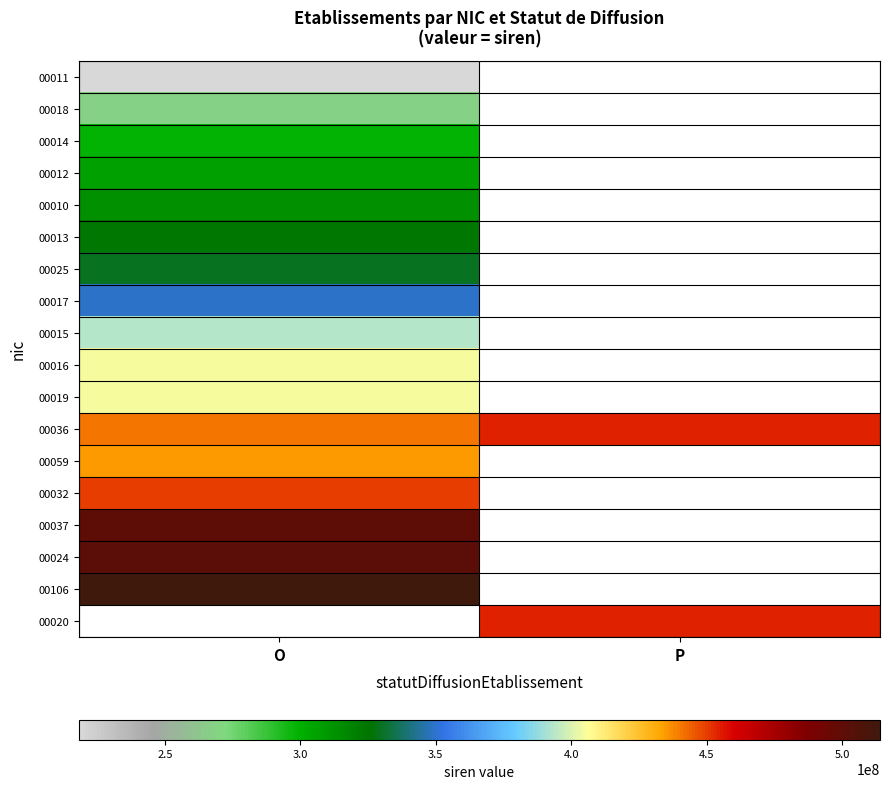

Count the number of categories in the chart.

2